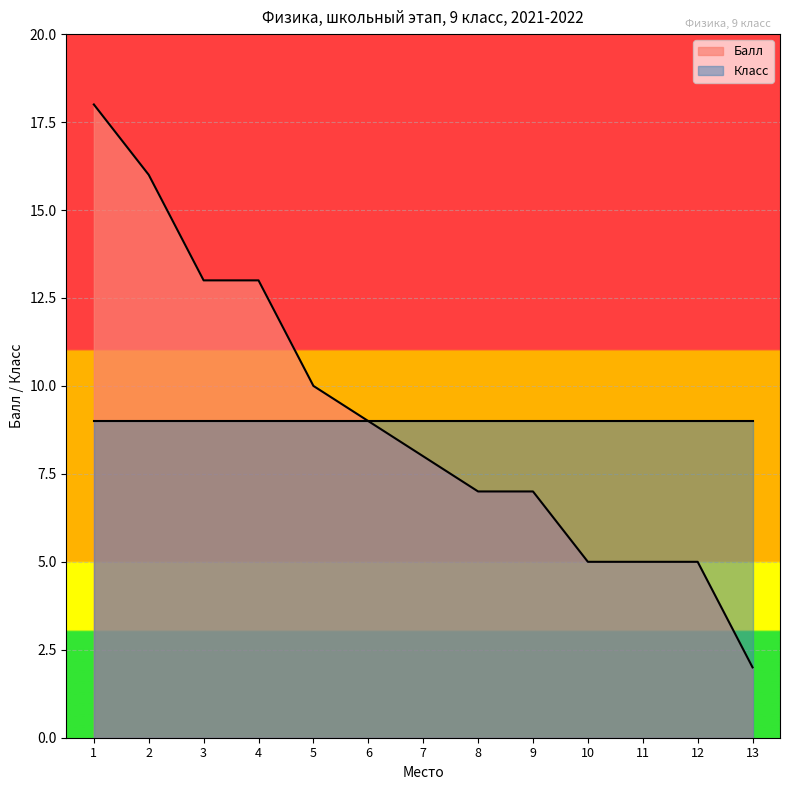

Rank the categories by value from lowest to highest.

13, 10, 11, 12, 8, 9, 7, 6, 5, 3, 4, 2, 1